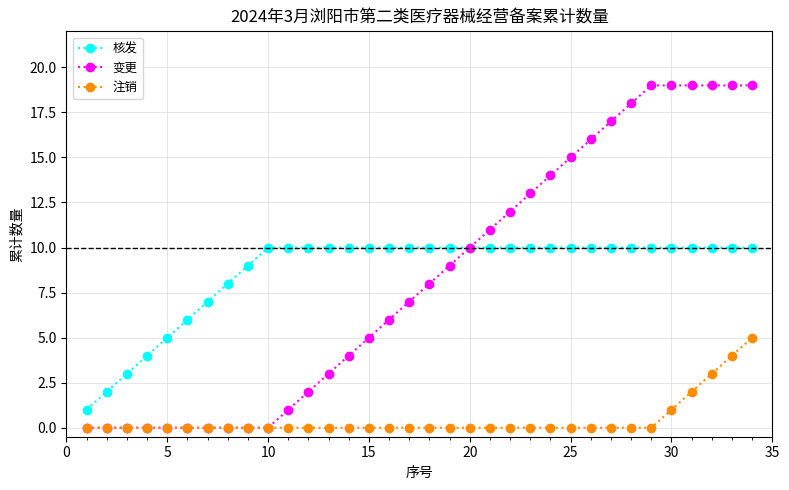

List the series in order of their peak value, lowest first.

注销, 核发, 变更